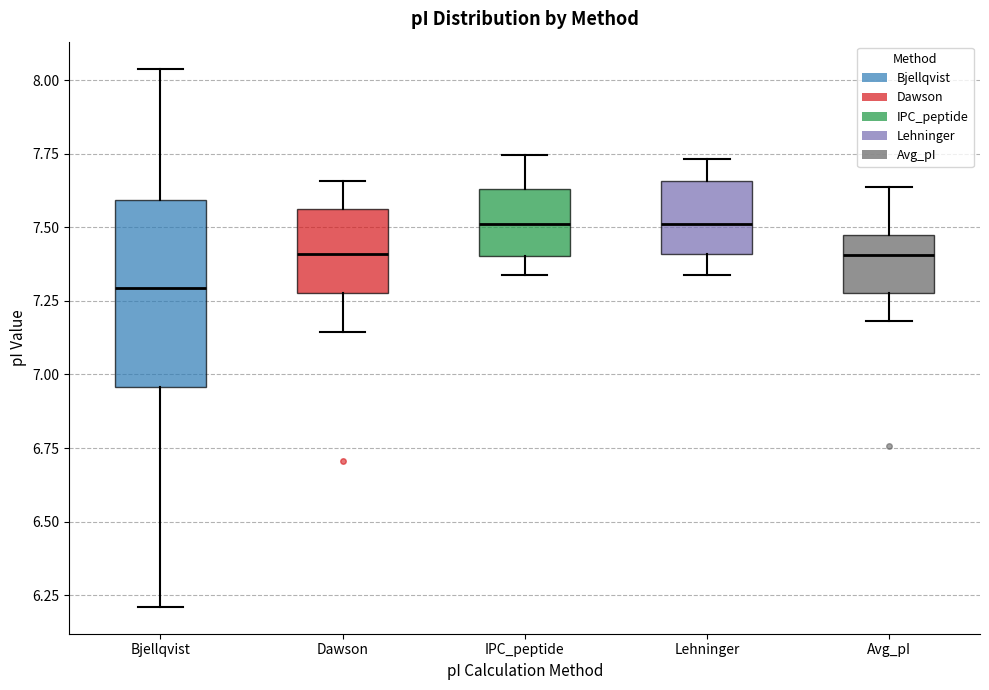

Which box's median line is the lowest?

Bjellqvist